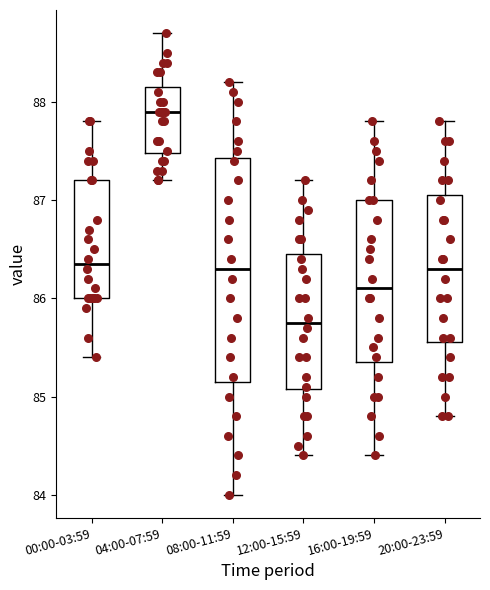

Which box's median line is the lowest?

12:00-15:59